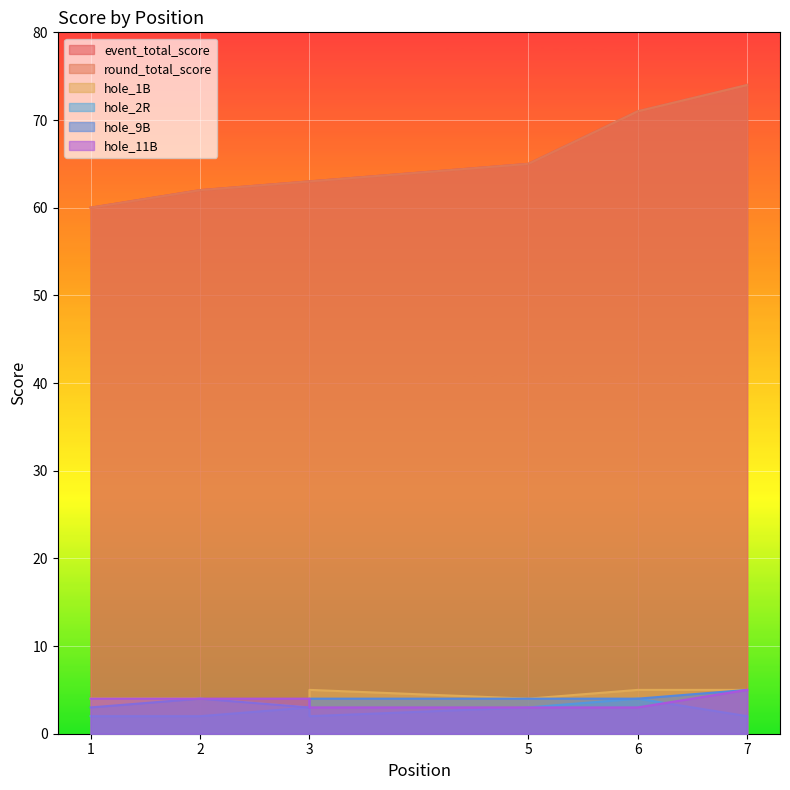

At which category is the sum across all series the highest?

7